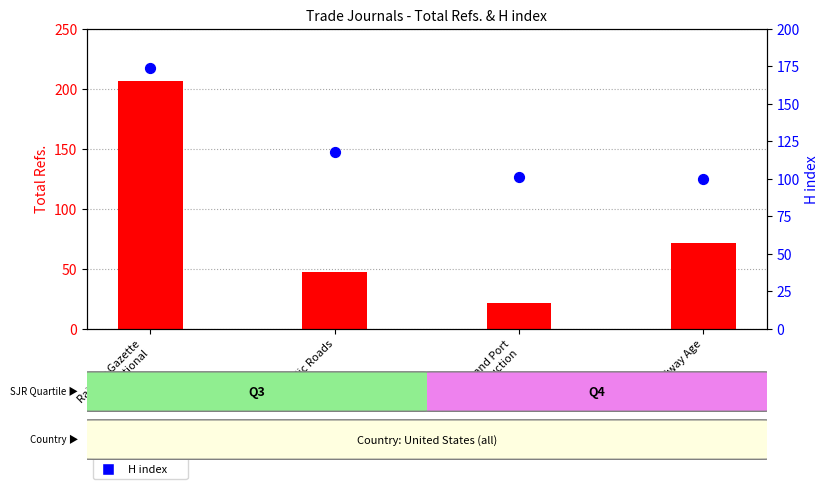

Which series has the largest total across all categories?

H index